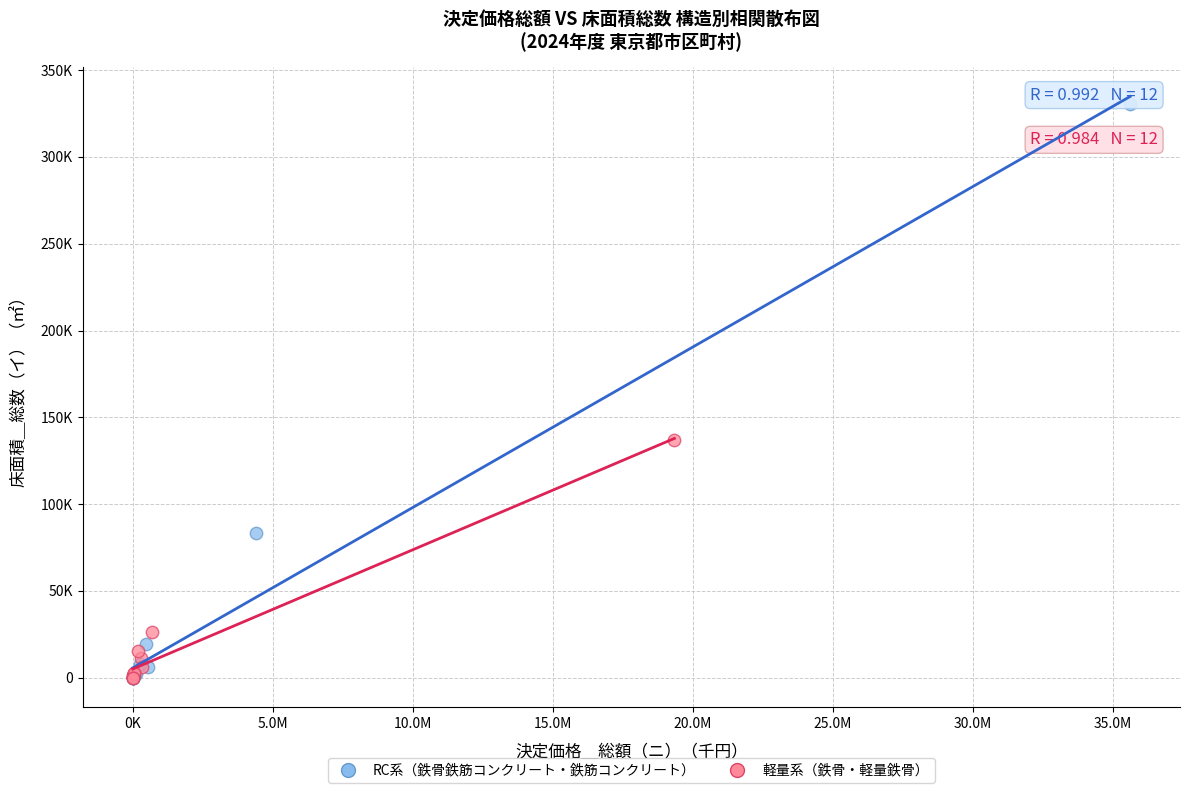

Which series contains the highest Y value?

RC系（鉄骨鉄筋コンクリート・鉄筋コンクリート）